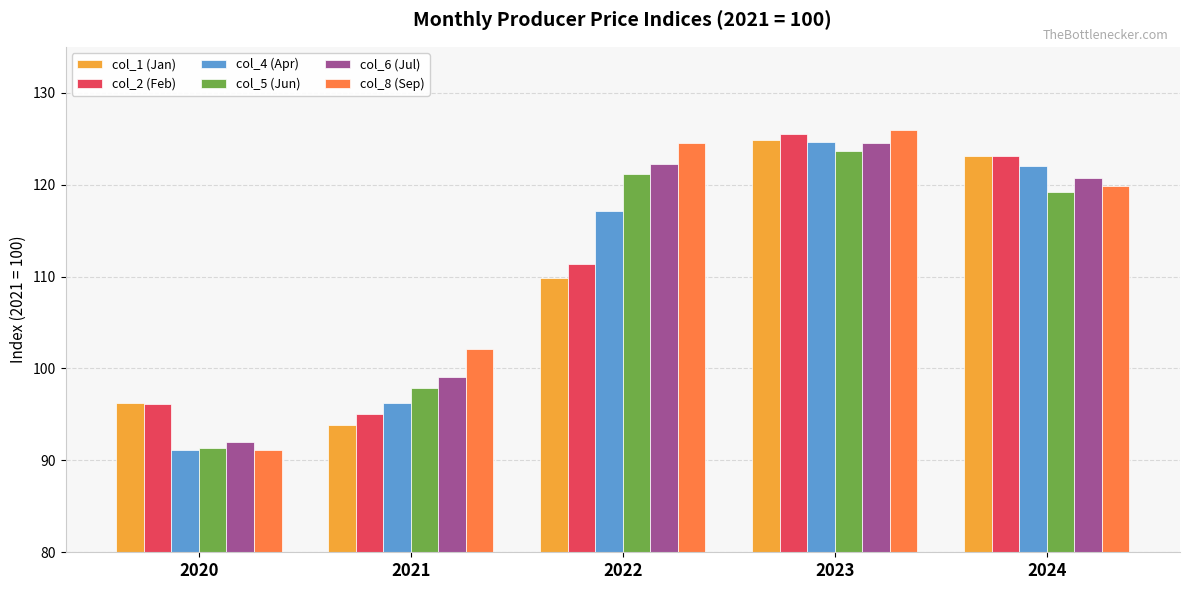

Count the number of categories in the chart.

5